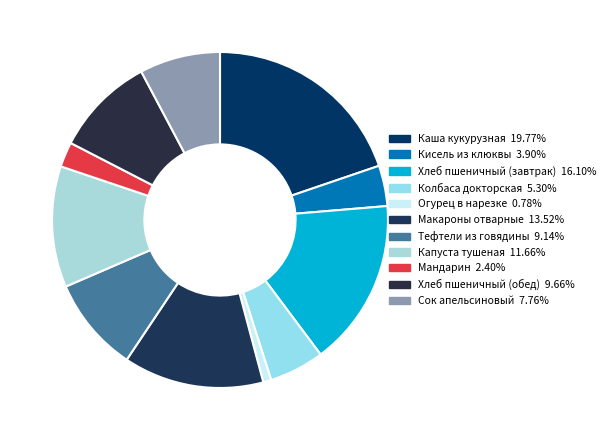

Which slice is the smallest?

Огурец в нарезке